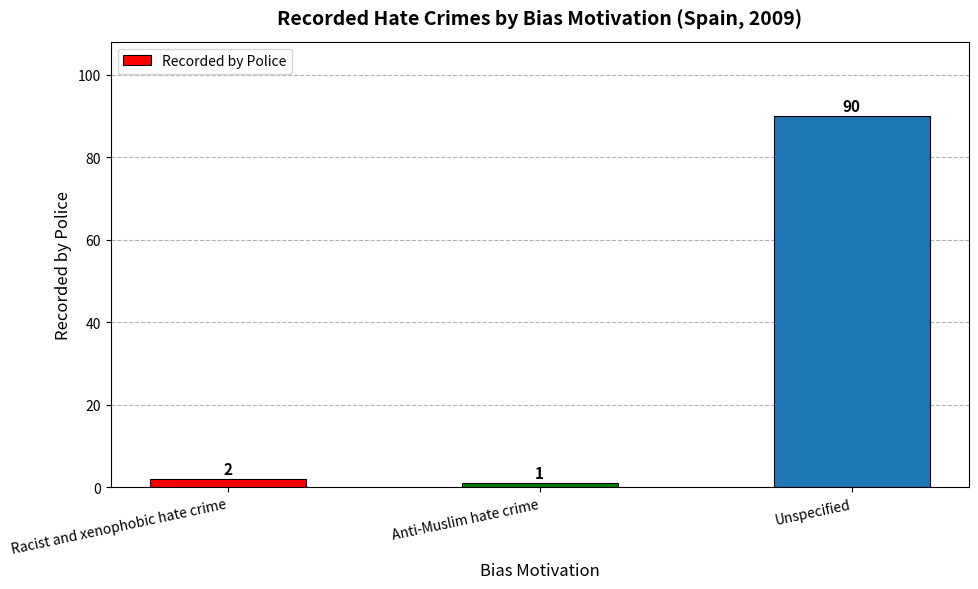

What is the maximum value shown in the chart?

90